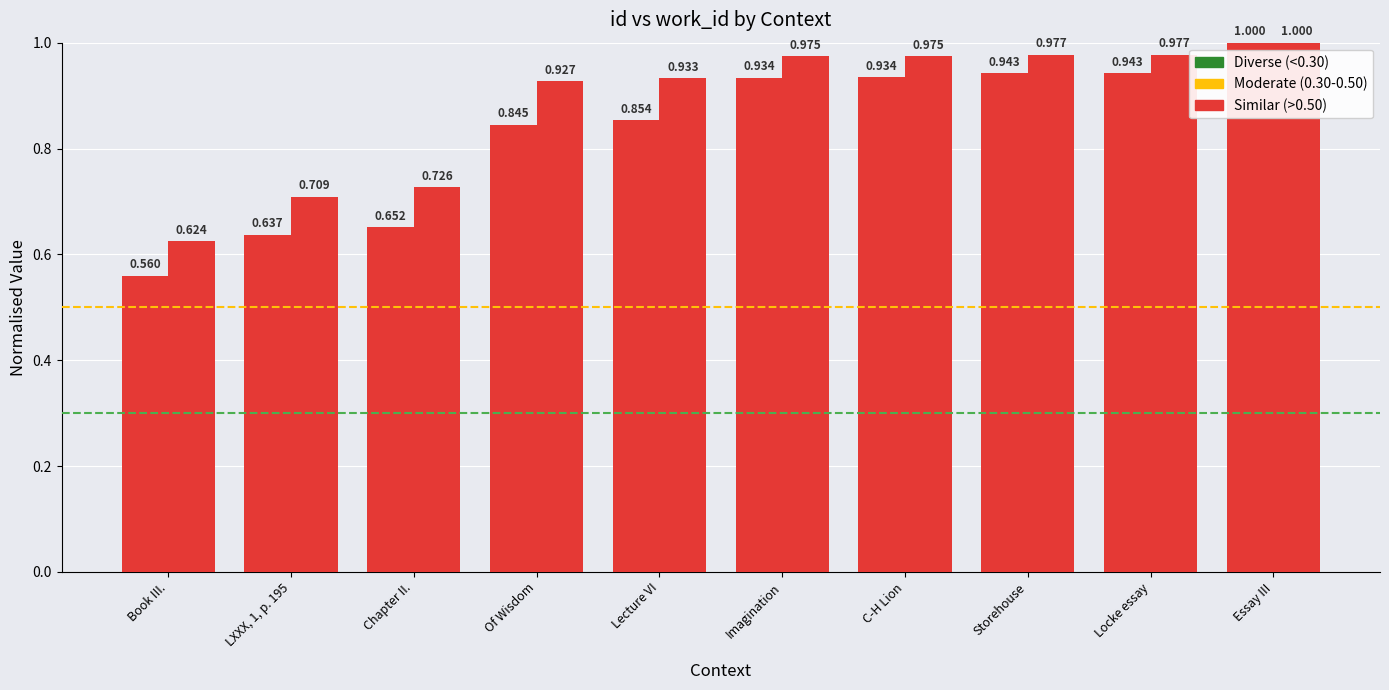

How many data points does each series have?

10